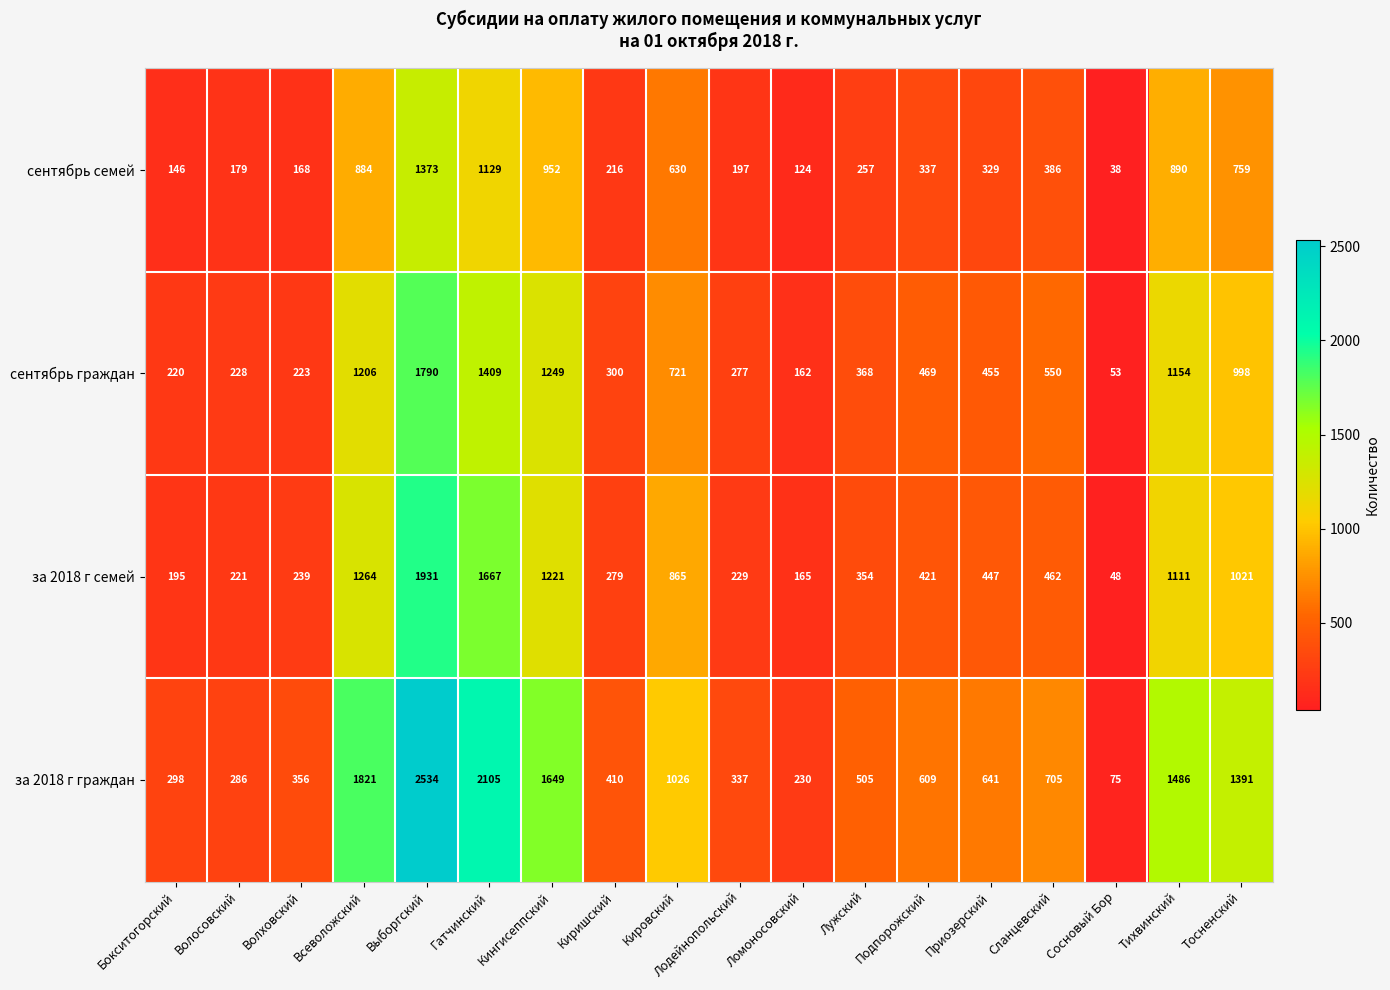

Which series has the widest spread of values?

за 2018 г граждан